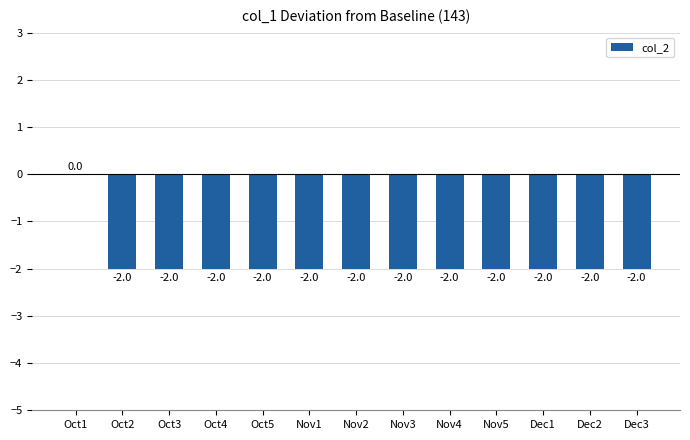

How many series are shown in this chart?

1